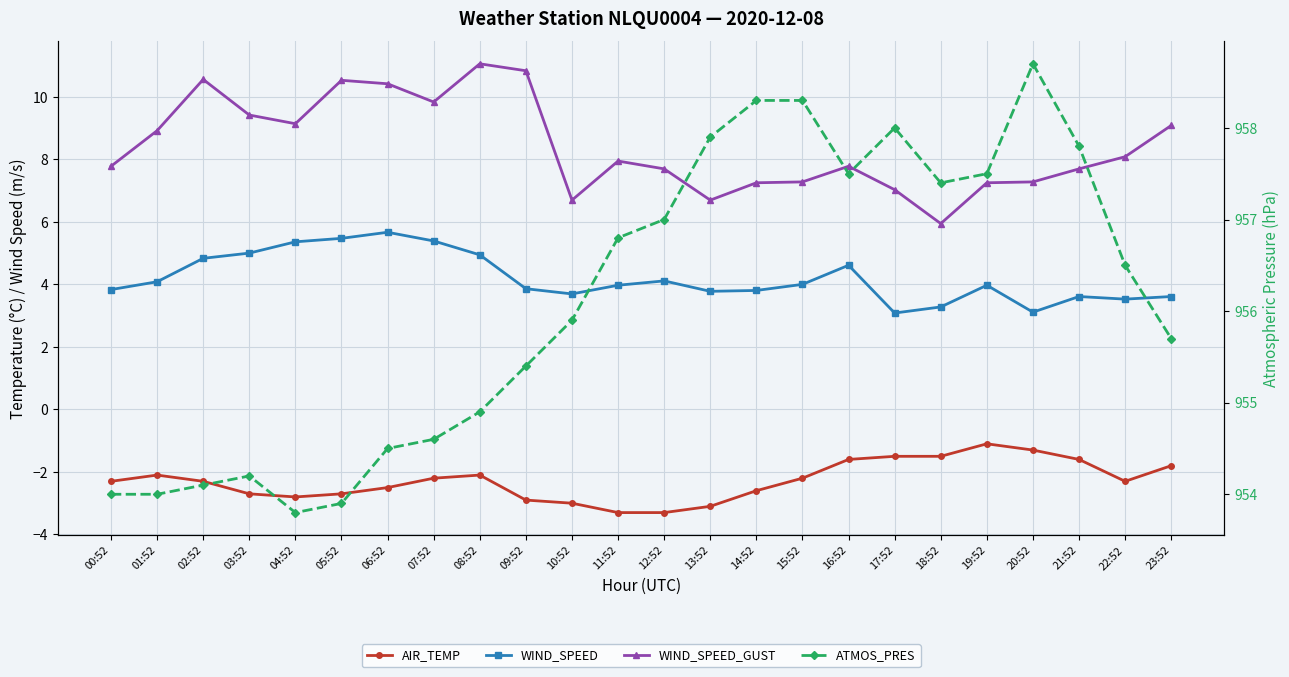

Reading left to right, what are all the values shown in this chart?

AIR_TEMP: 00:52=-2.3	01:52=-2.1	02:52=-2.3	03:52=-2.7	04:52=-2.8	05:52=-2.7	06:52=-2.5	07:52=-2.2	08:52=-2.1	09:52=-2.9	10:52=-3.0	11:52=-3.3	12:52=-3.3	13:52=-3.1	14:52=-2.6	15:52=-2.2	16:52=-1.6	17:52=-1.5	18:52=-1.5	19:52=-1.1	20:52=-1.3	21:52=-1.6	22:52=-2.3	23:52=-1.8
WIND_SPEED: 00:52=3.8	01:52=4.1	02:52=4.8	03:52=5.0	04:52=5.4	05:52=5.5	06:52=5.7	07:52=5.4	08:52=4.9	09:52=3.9	10:52=3.7	11:52=4.0	12:52=4.1	13:52=3.8	14:52=3.8	15:52=4.0	16:52=4.6	17:52=3.1	18:52=3.3	19:52=4.0	20:52=3.1	21:52=3.6	22:52=3.5	23:52=3.6
WIND_SPEED_GUST: 00:52=7.8	01:52=8.9	02:52=10.6	03:52=9.4	04:52=9.1	05:52=10.5	06:52=10.4	07:52=9.8	08:52=11.1	09:52=10.8	10:52=6.7	11:52=7.9	12:52=7.7	13:52=6.7	14:52=7.2	15:52=7.3	16:52=7.8	17:52=7.0	18:52=5.9	19:52=7.2	20:52=7.3	21:52=7.7	22:52=8.1	23:52=9.1
ATMOS_PRES: 00:52=954.0	01:52=954.0	02:52=954.1	03:52=954.2	04:52=953.8	05:52=953.9	06:52=954.5	07:52=954.6	08:52=954.9	09:52=955.4	10:52=955.9	11:52=956.8	12:52=957.0	13:52=957.9	14:52=958.3	15:52=958.3	16:52=957.5	17:52=958.0	18:52=957.4	19:52=957.5	20:52=958.7	21:52=957.8	22:52=956.5	23:52=955.7